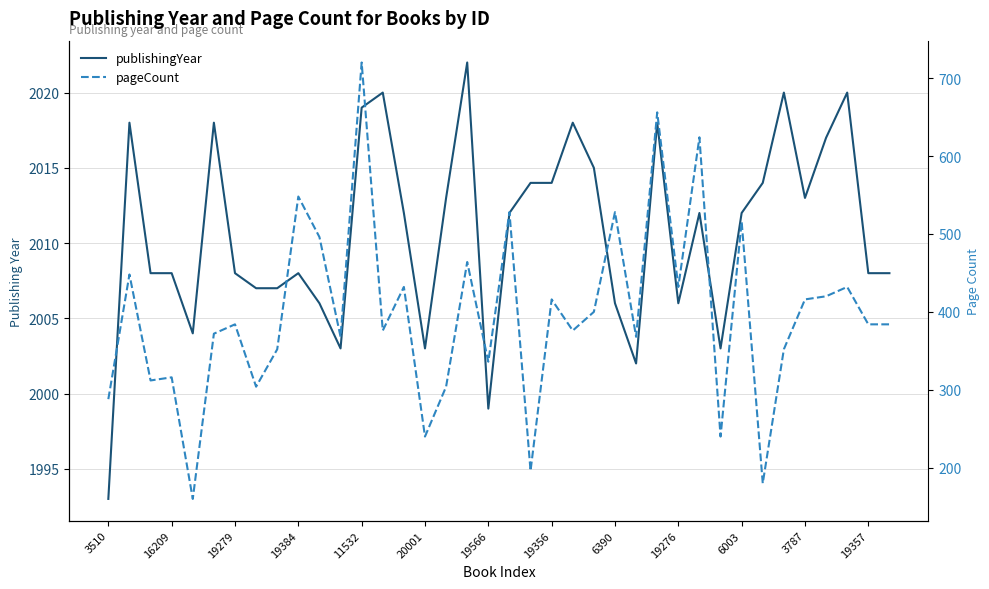

True or false: publishingYear and pageCount cross at least once.

False